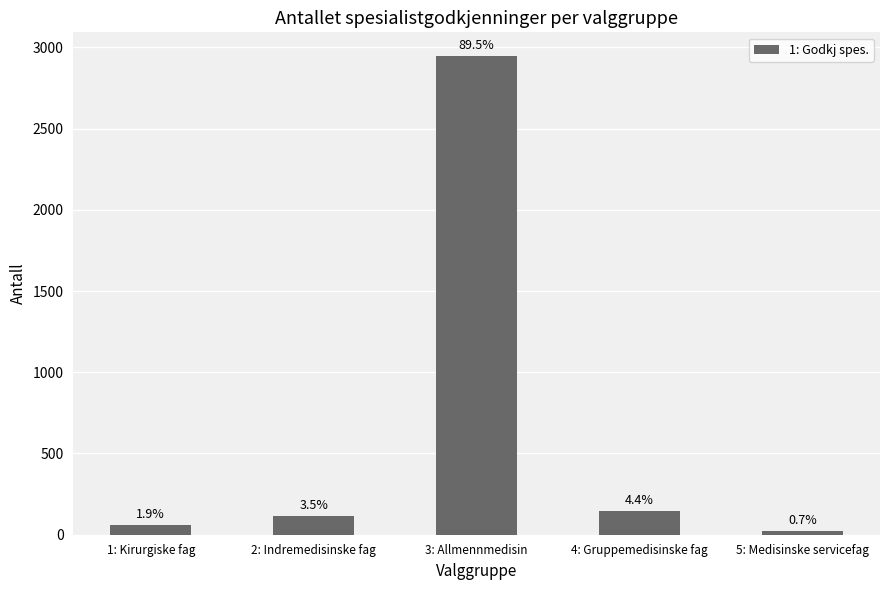

Are the bars grouped side by side (vs. stacked)?

No